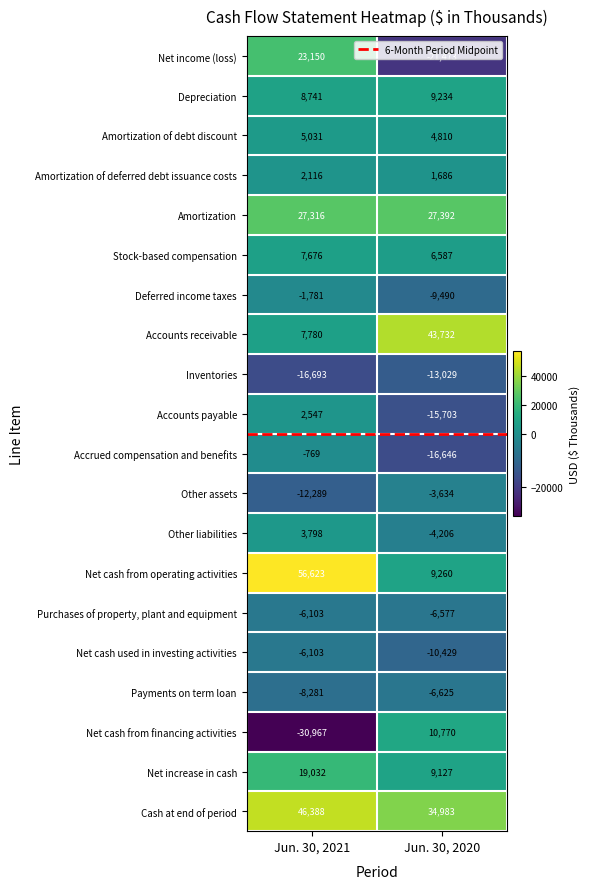

What is the difference between the maximum and minimum values in the Net increase in cash series?

9905